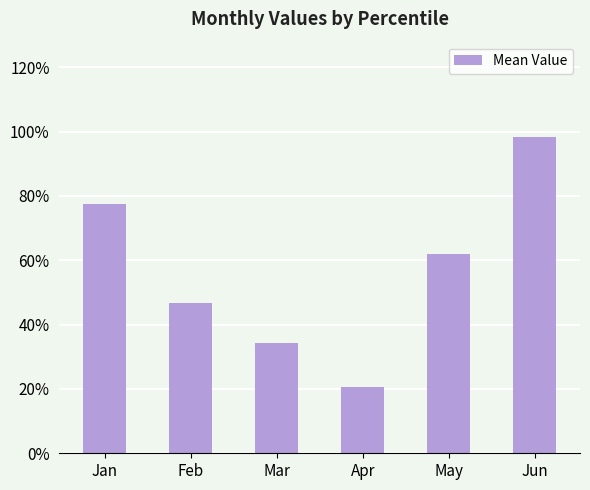

Are the bars horizontal?

No